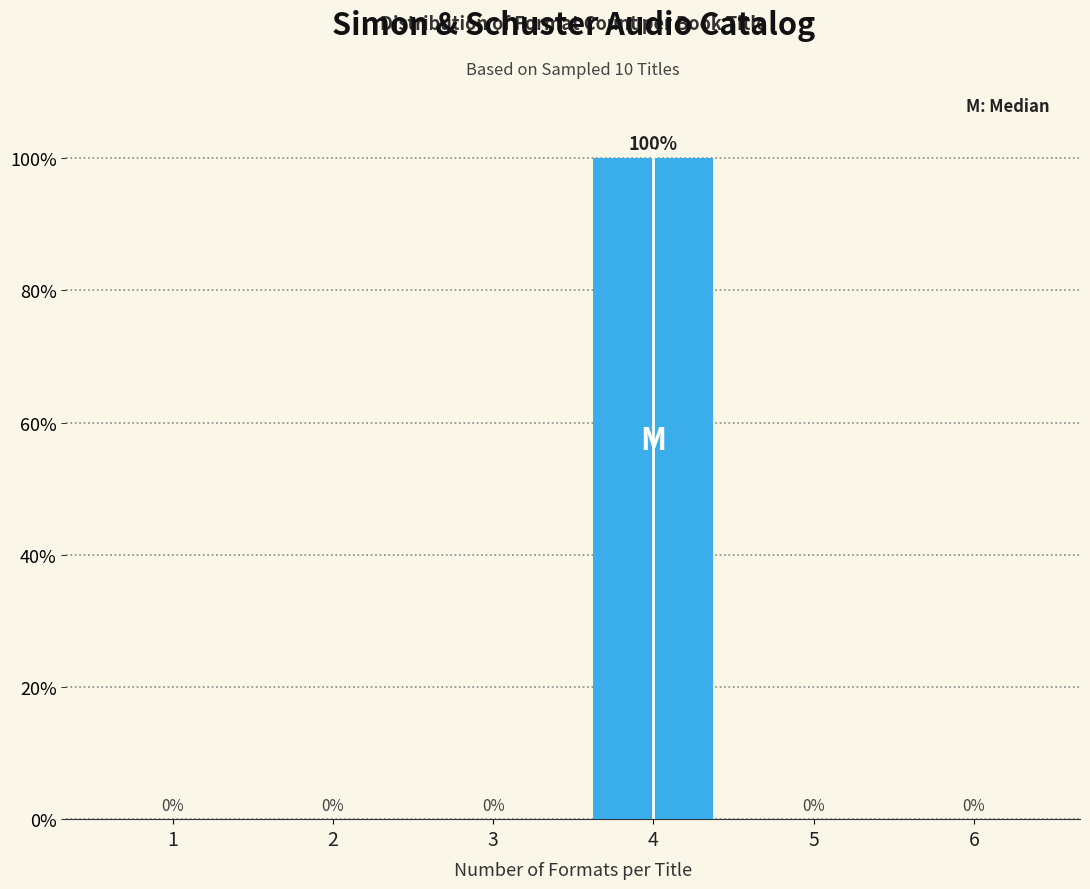

Reading left to right, what are all the values shown in this chart?

1=0	2=0	3=0	4=100	5=0	6=0